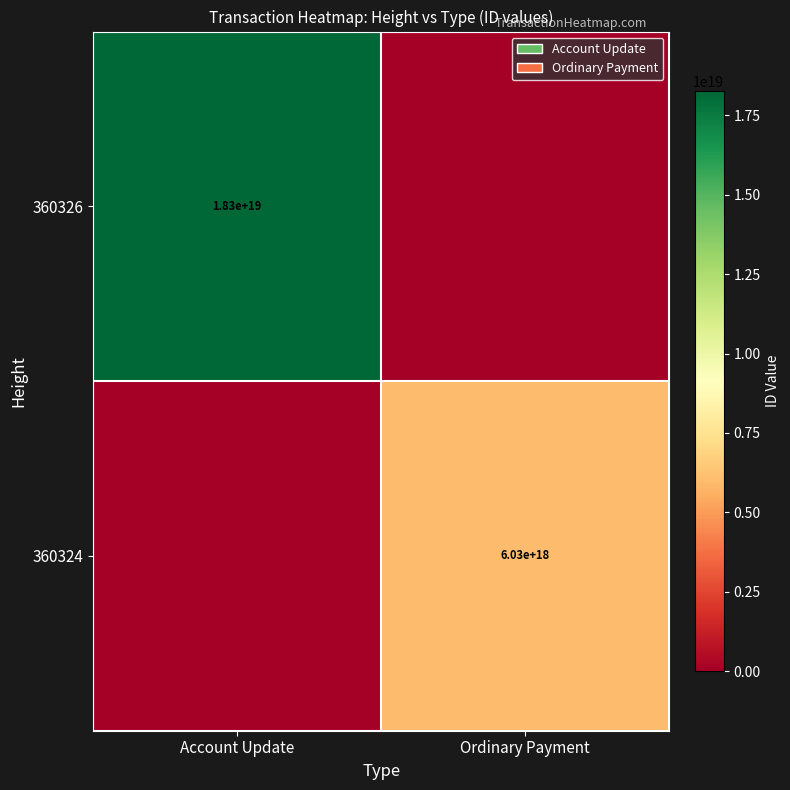

Is it true that 360324 equals 8852583736344799232 at Ordinary Payment?

False